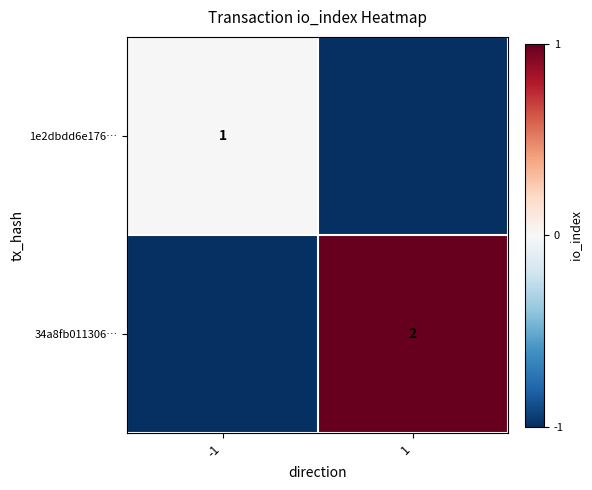

Which has a higher value, -1 or 1?

-1